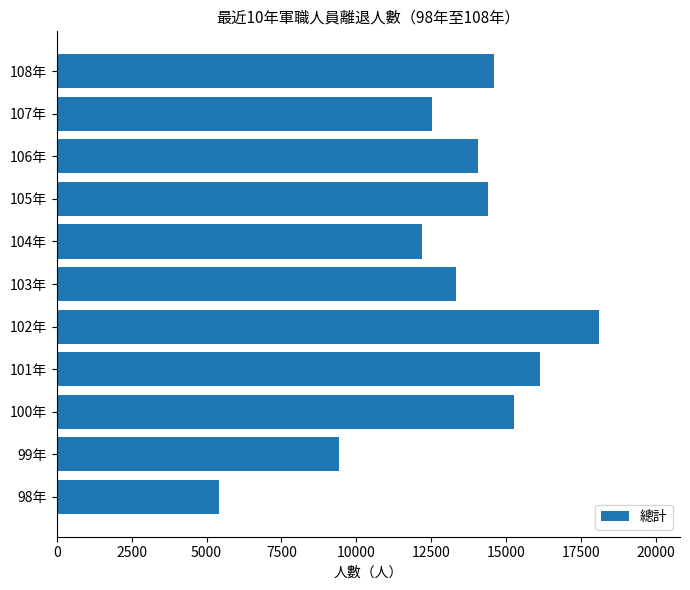

List the labels in order of value, largest first.

102年, 101年, 100年, 108年, 105年, 106年, 103年, 107年, 104年, 99年, 98年